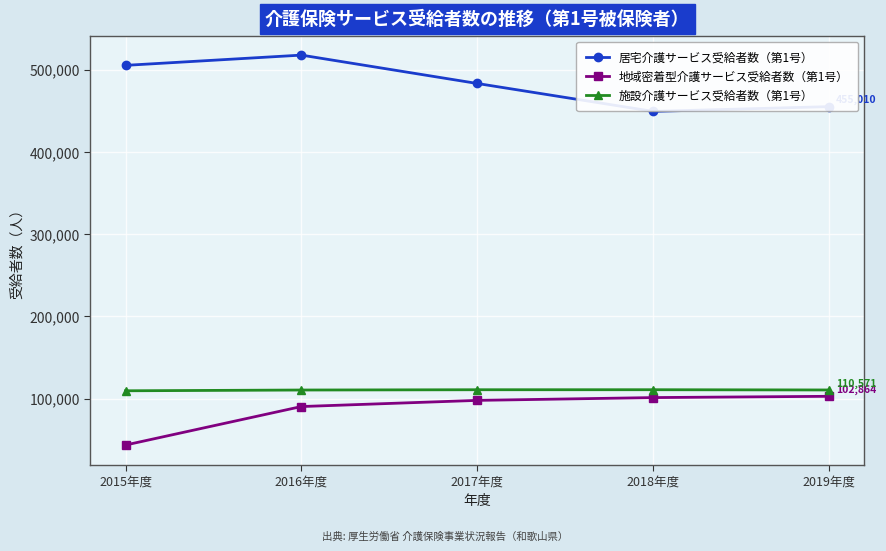

How many values in the 居宅介護サービス受給者数（第1号） series are below 483144?

2